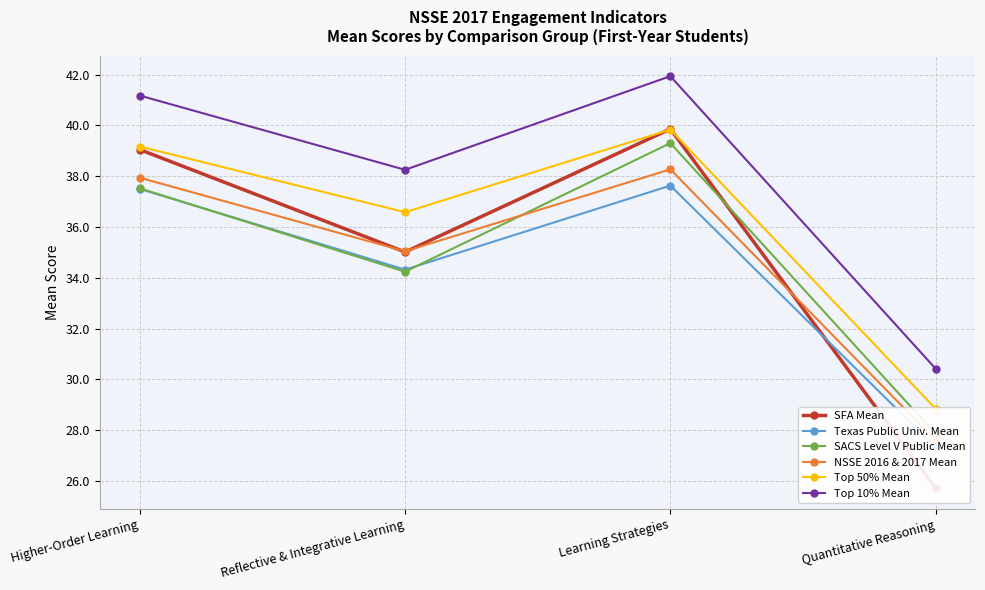

Which category has the lowest value across all series?

Quantitative Reasoning